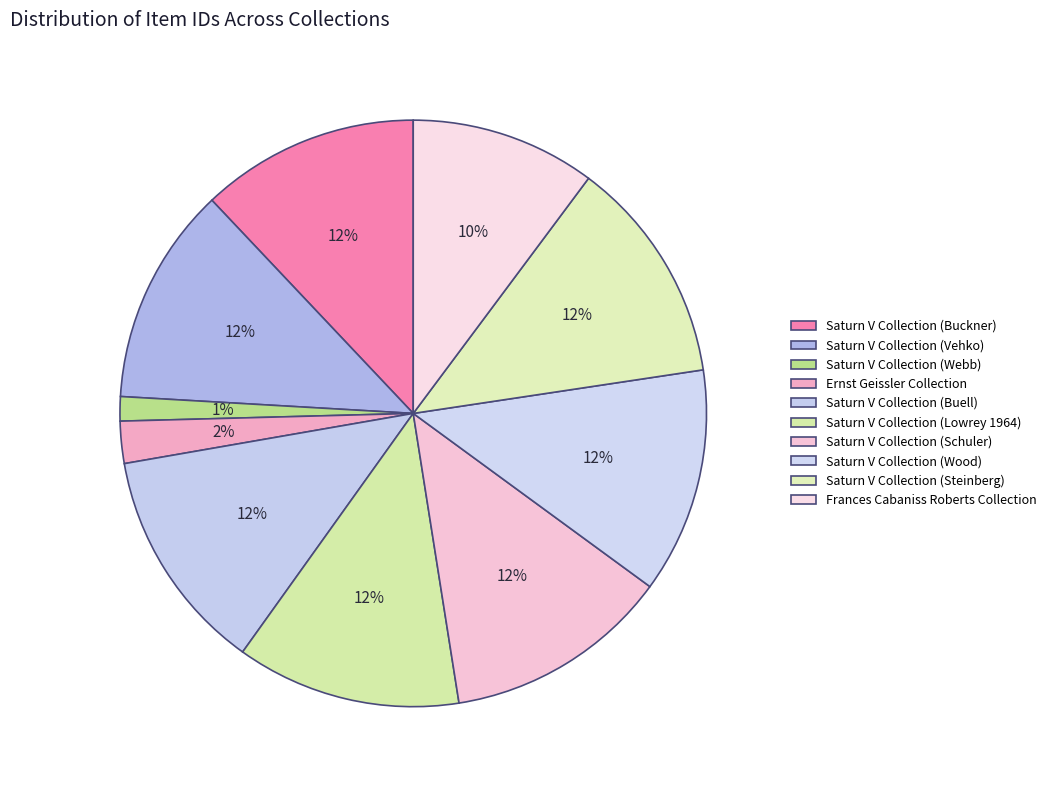

How many segments does this pie chart have?

10